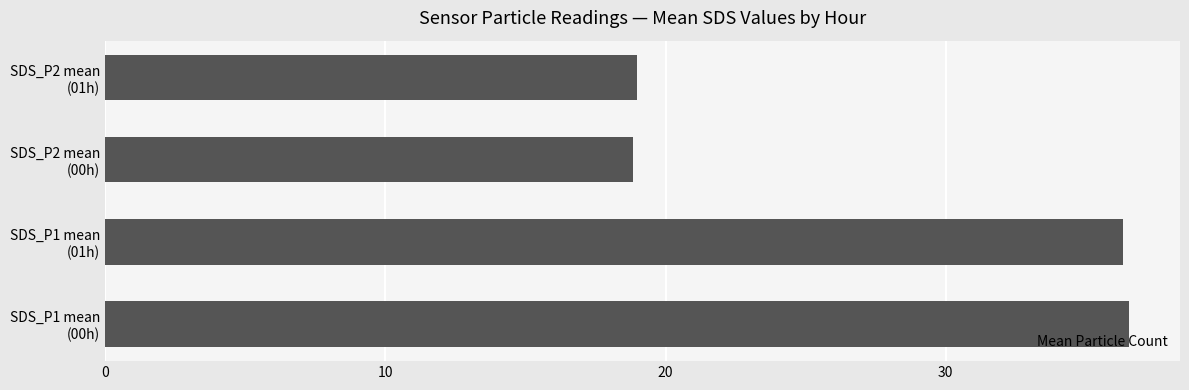

What is the maximum value shown in the chart?

36.5